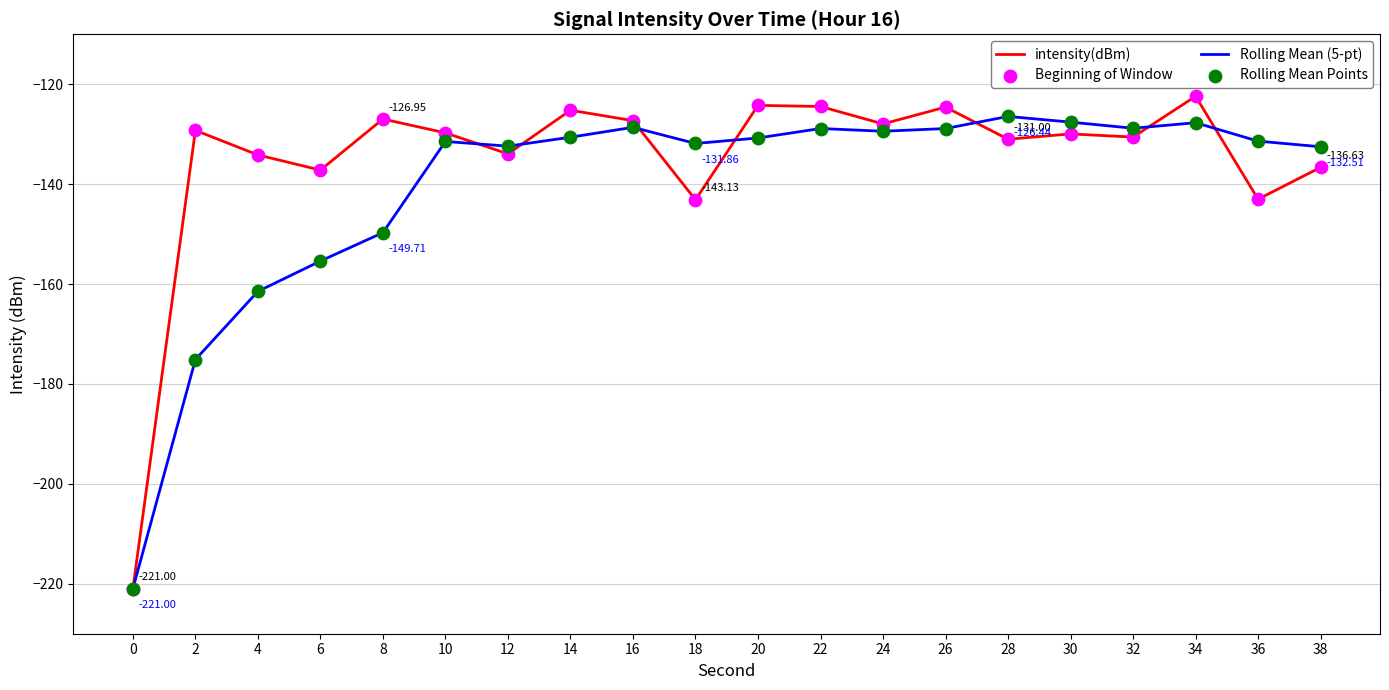

What is the difference between the highest and lowest values at 20?

6.5